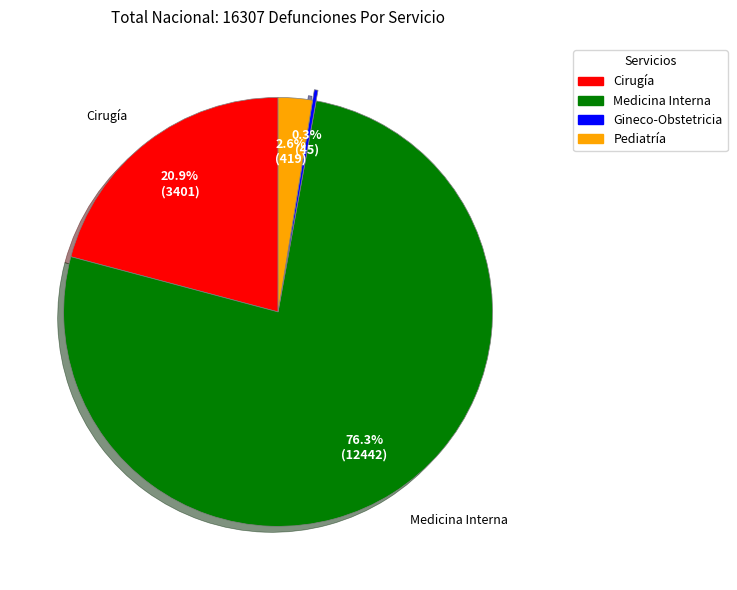

To the nearest percent, what is the difference between the largest and smallest slice percentages?

76%